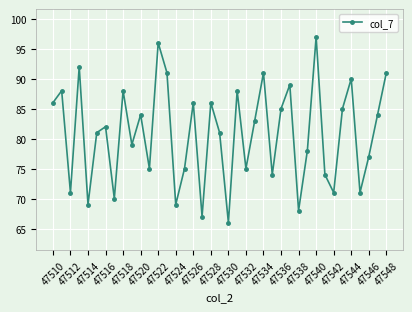

How many lines are shown in the chart?

1